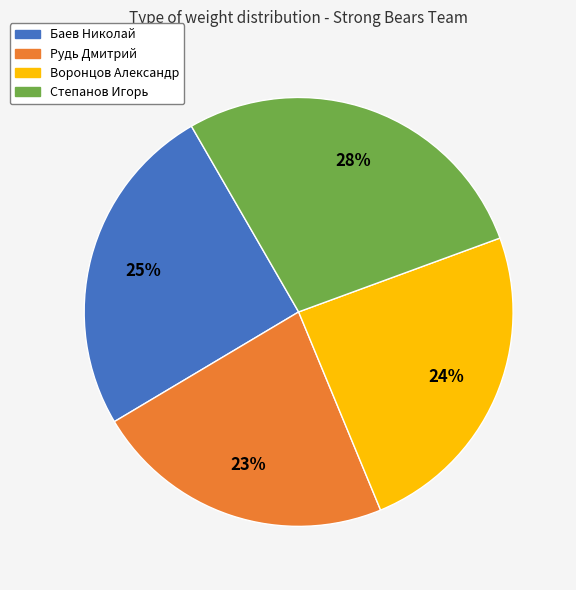

To the nearest percent, what is the average slice percentage?

25%